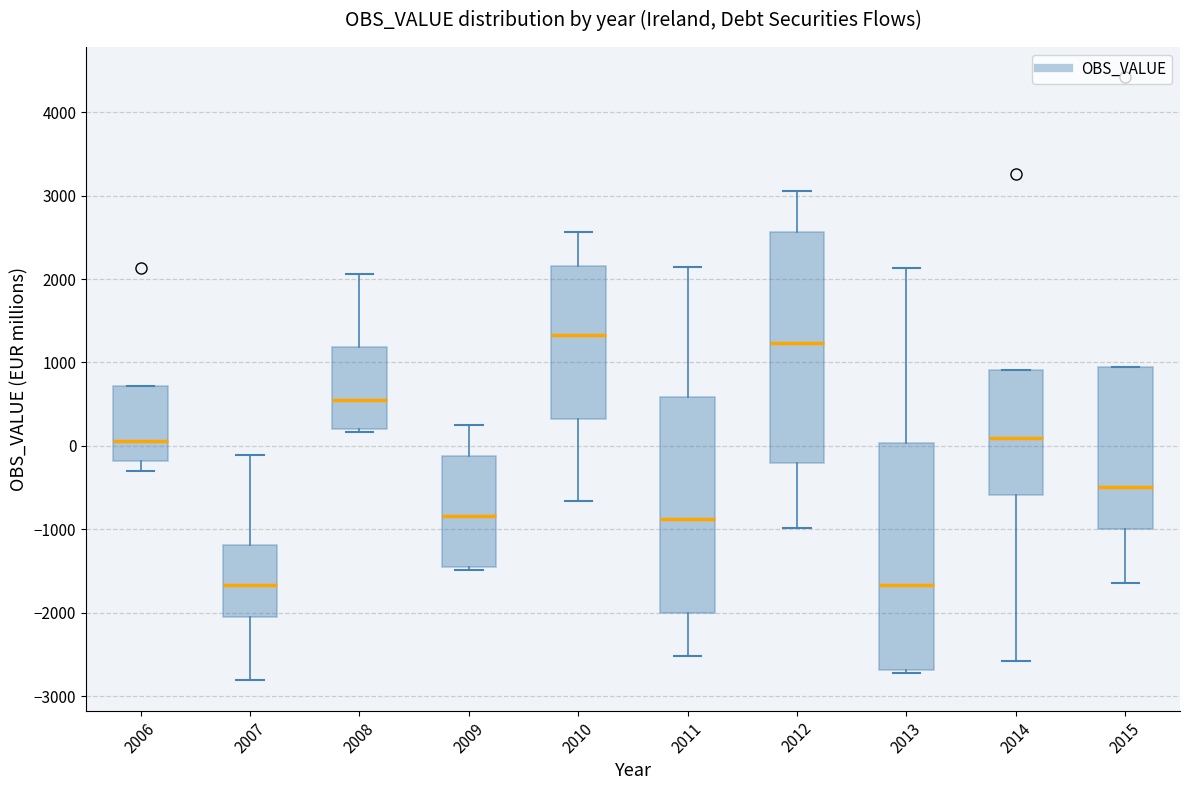

Which box has the highest median line?

2010